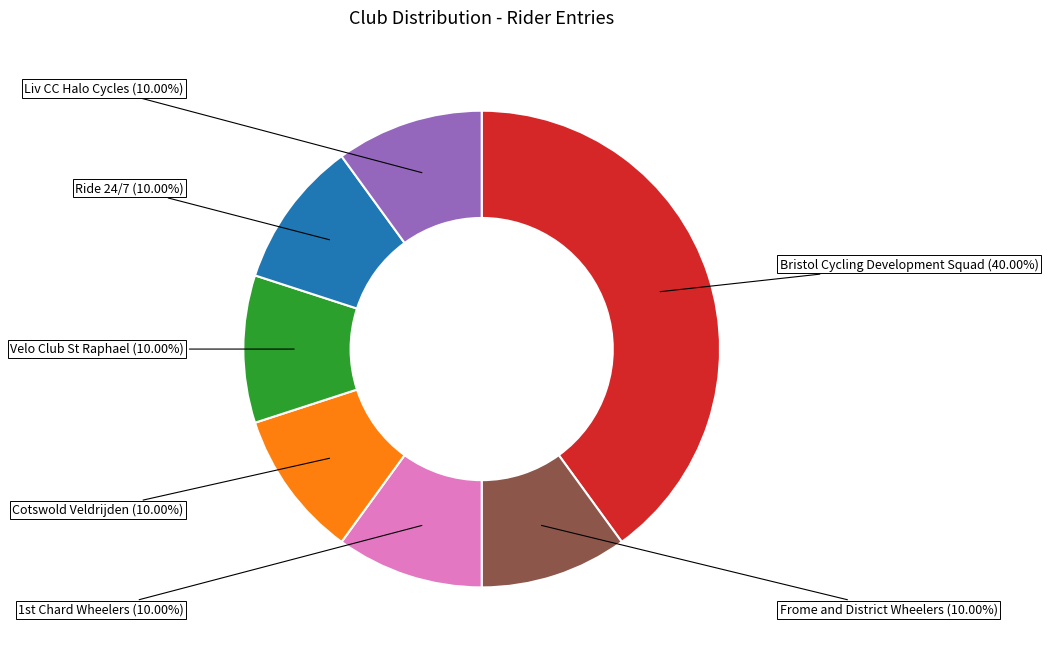

Is the sum of Frome and District Wheelers and Ride 24/7 greater than half?

No